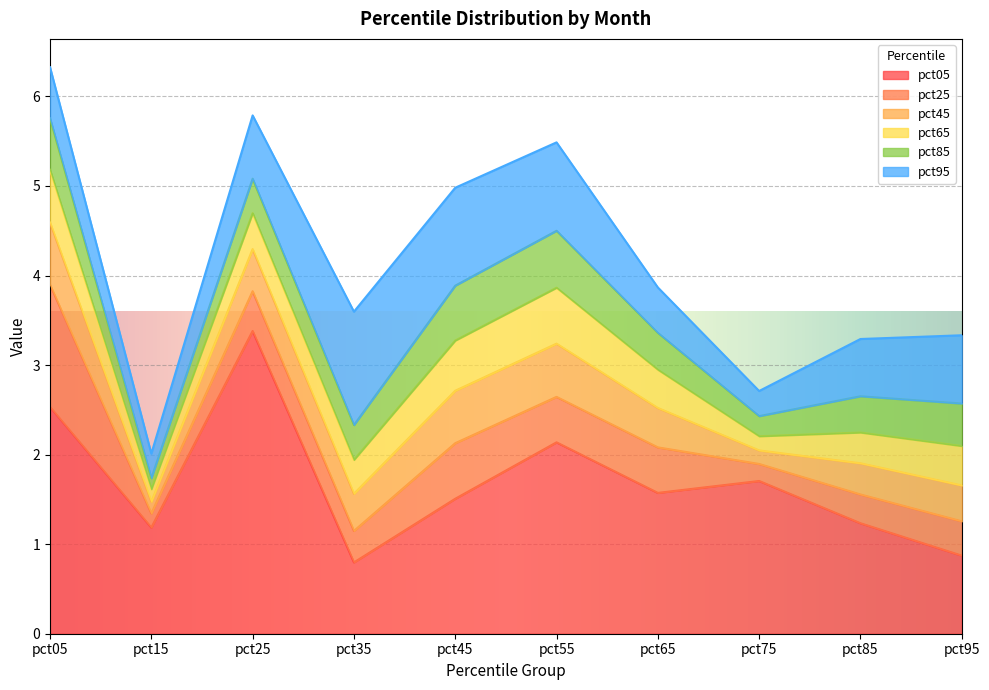

At which category does pct65 reach its first local peak?

pct25